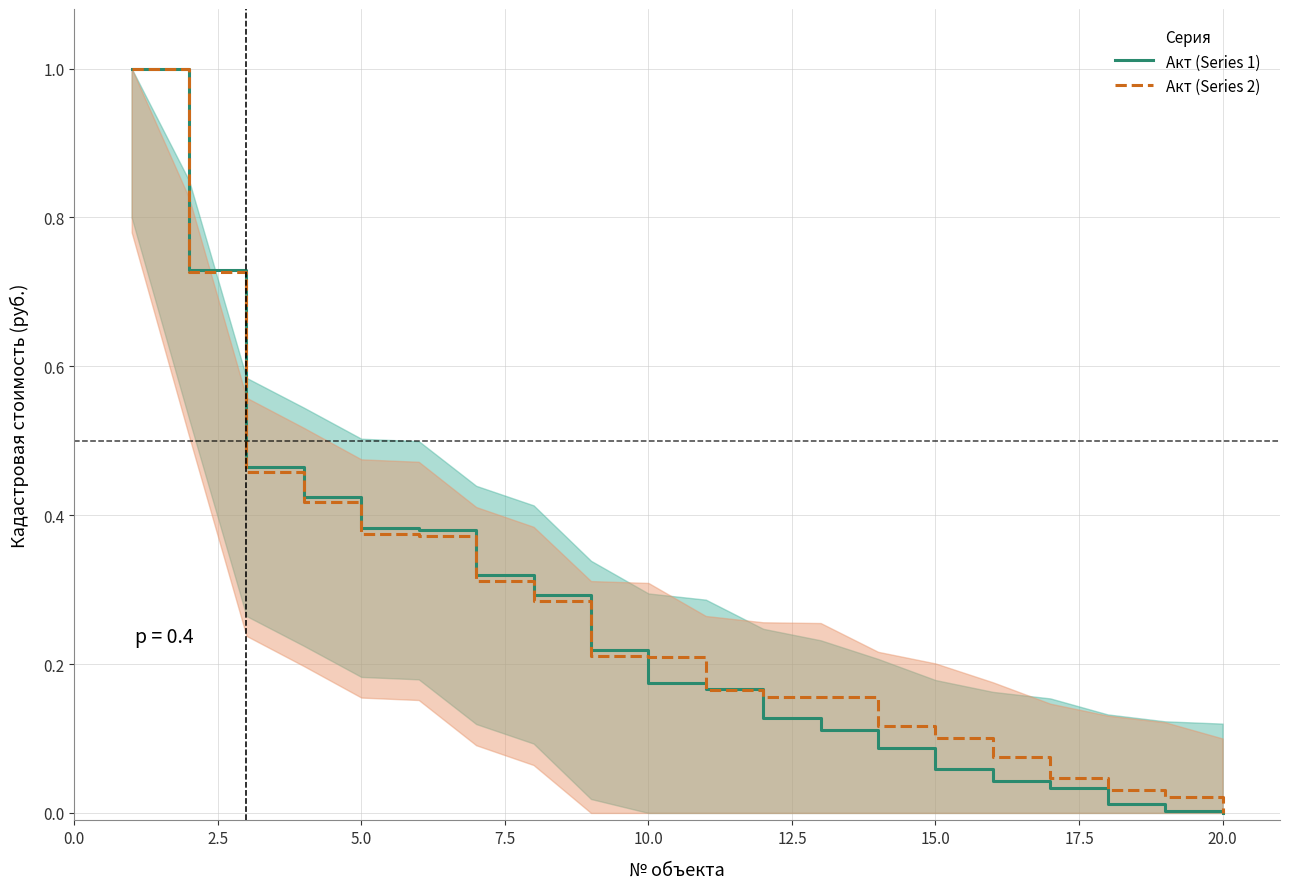

What is the highest value of the Акт (Series 2) series?

1.0